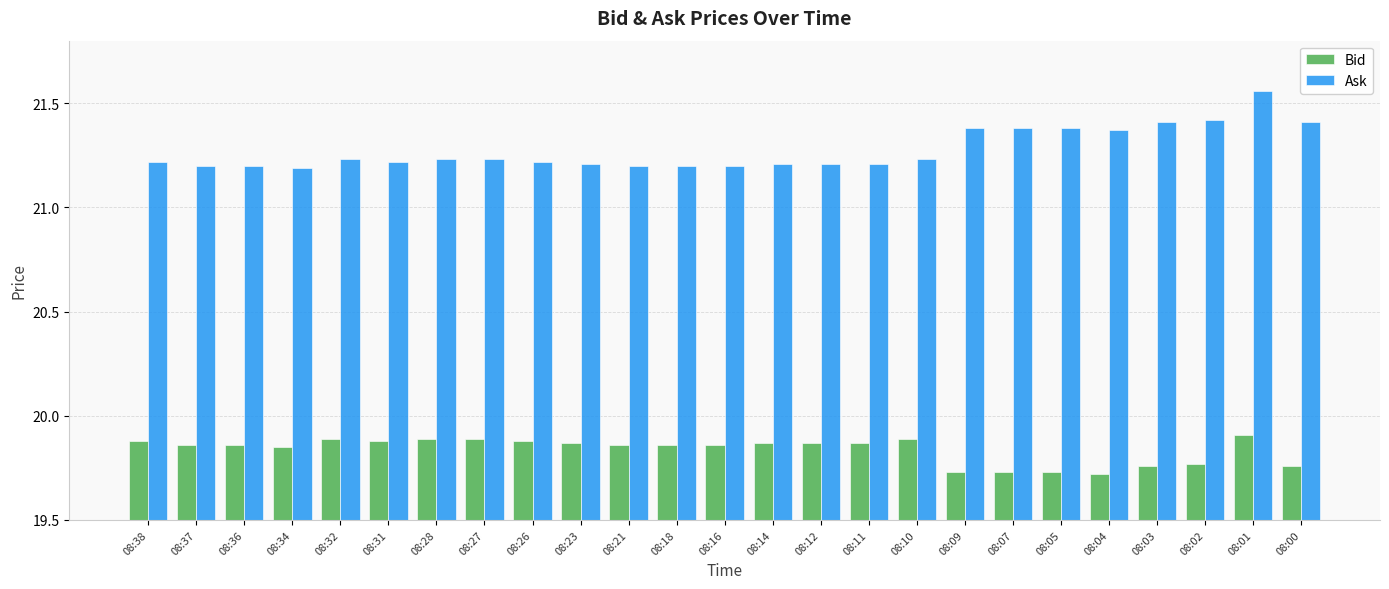

Rank the series by their average value, from lowest to highest.

Bid, Ask